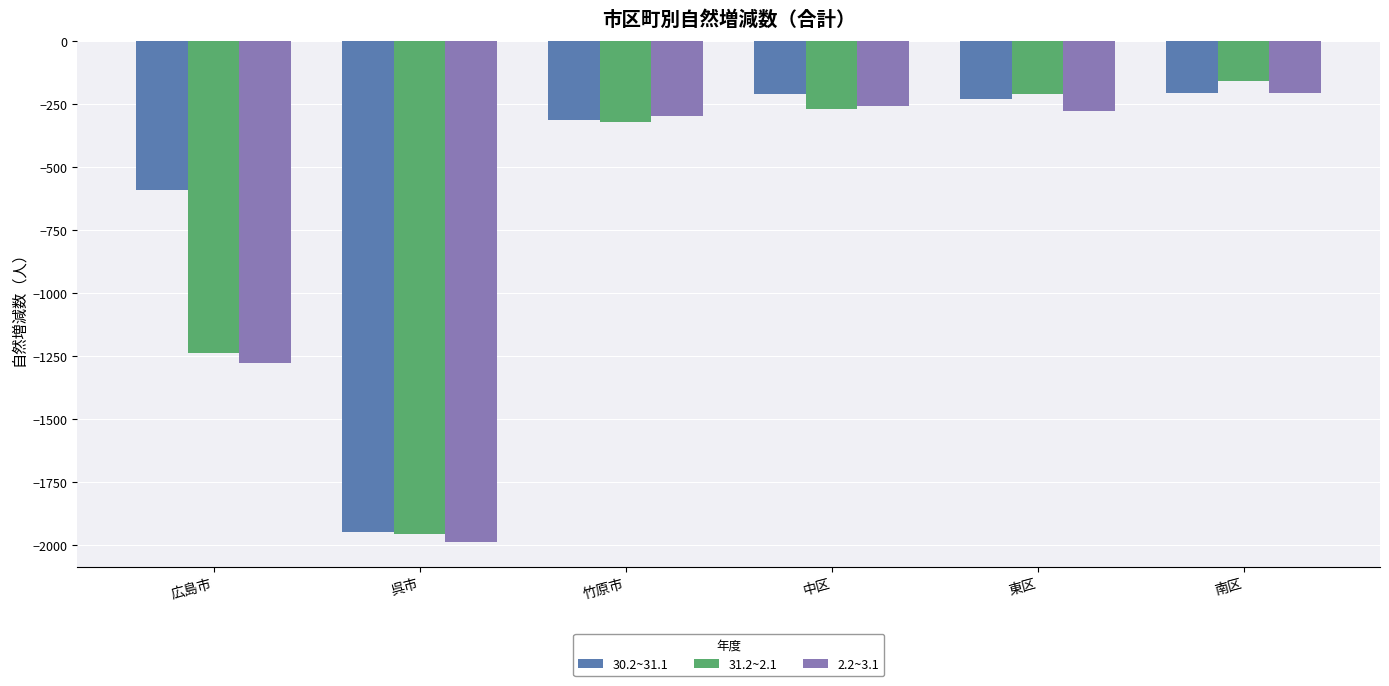

What value does the 2.2~3.1 series have at 中区, to the nearest 50?

-250